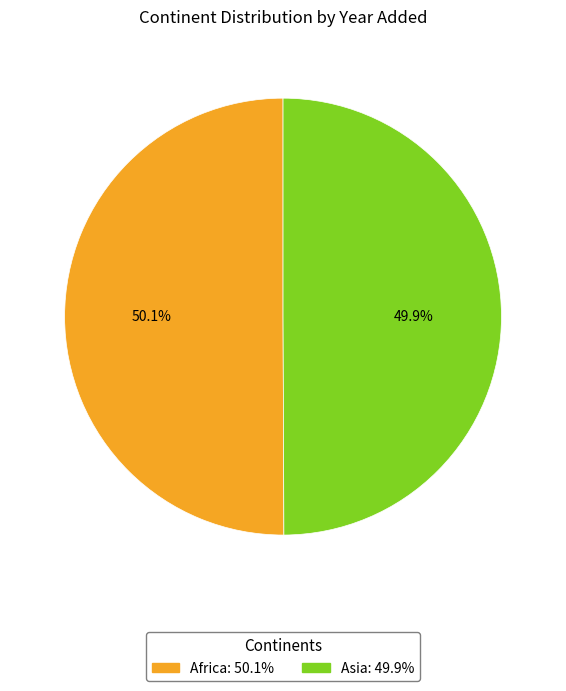

To the nearest percent, what is the average slice percentage?

50%